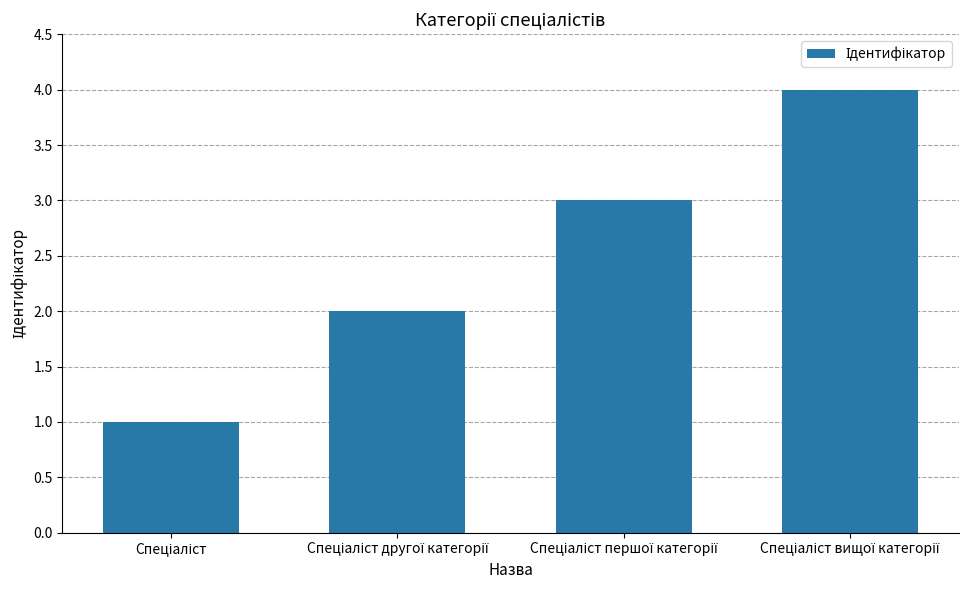

What is the difference between the maximum and minimum values?

3